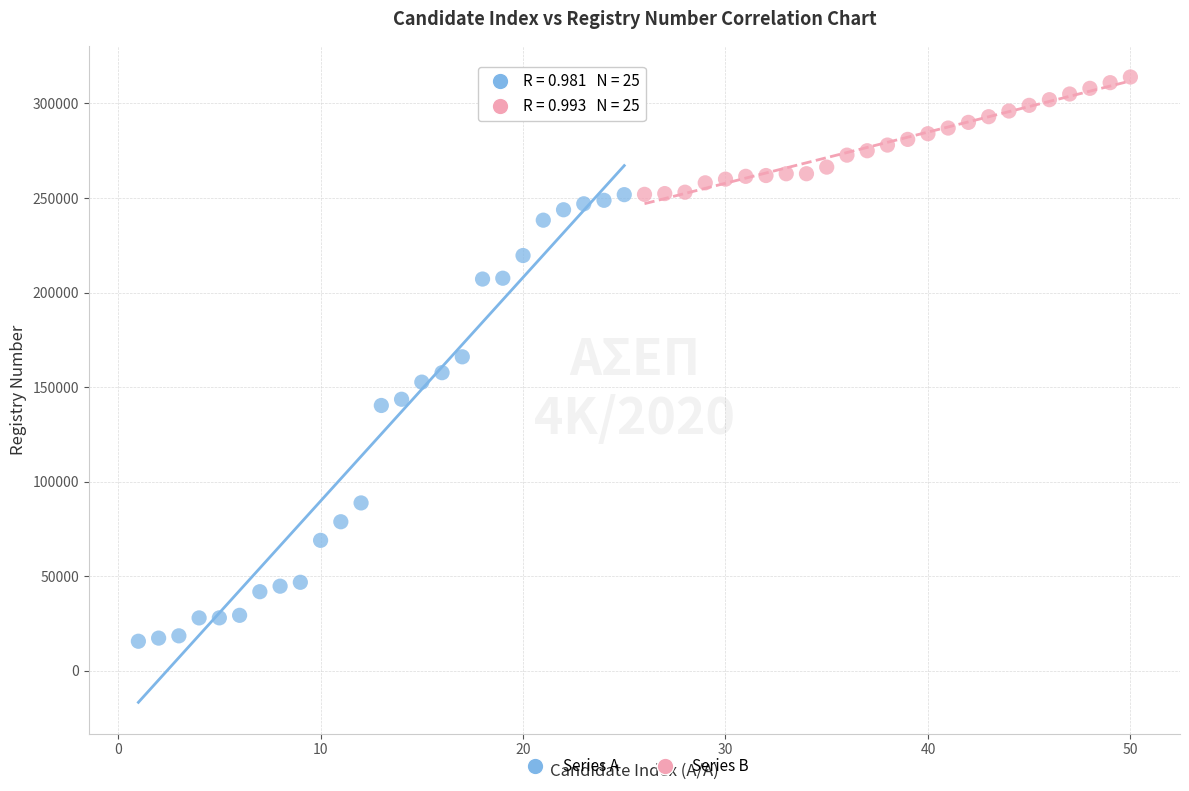

Which series contains the lowest Y value?

Series A